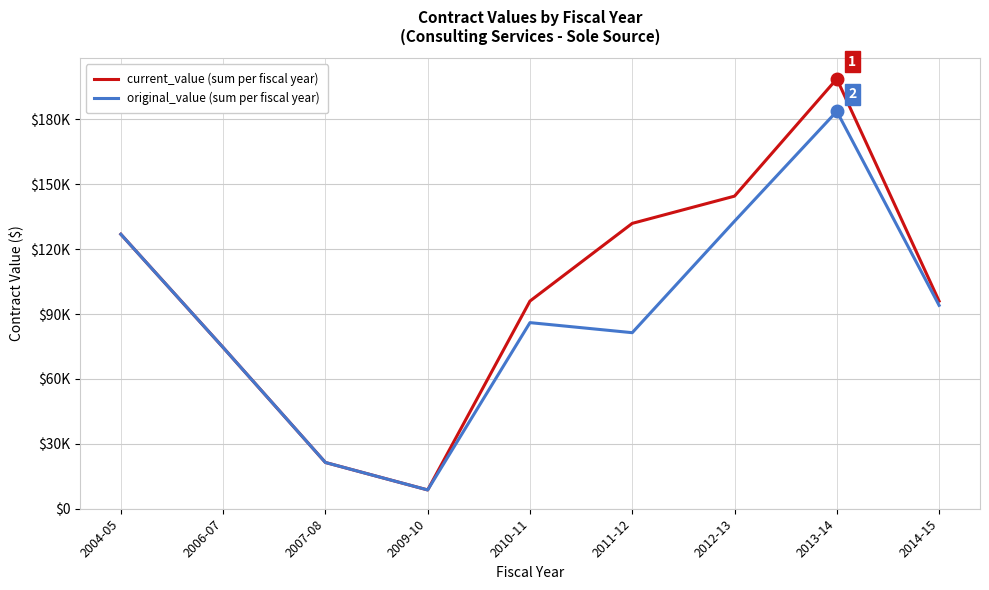

Which category has the highest value in the current_value (sum per fiscal year) series?

2013-14